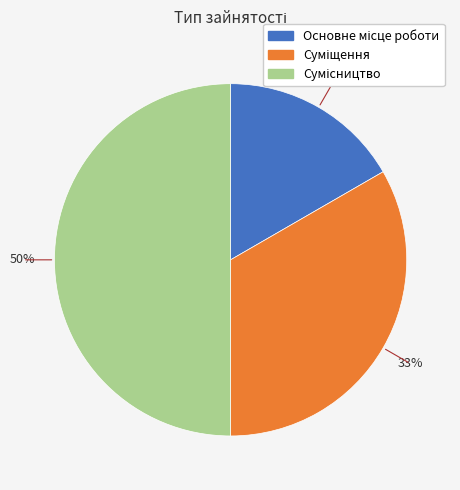

To the nearest percent, what is the difference between the largest and smallest slice percentages?

33%